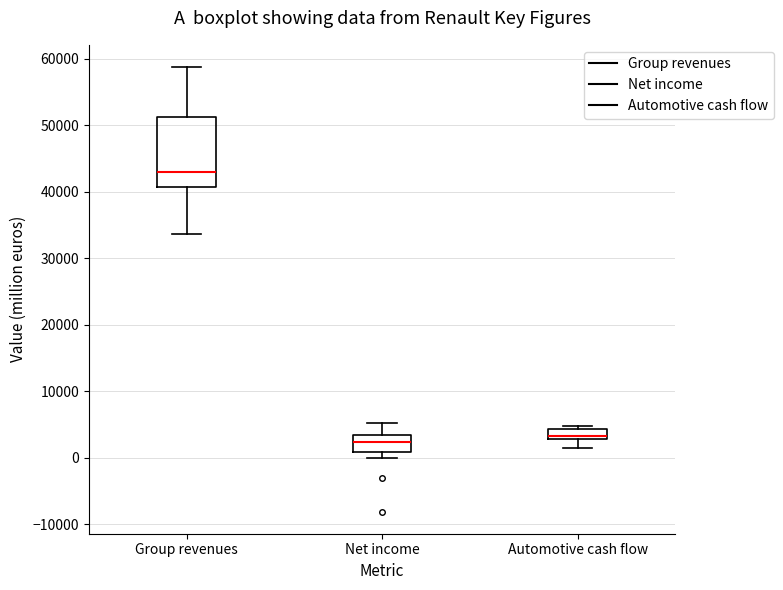

Where is the lower edge of the box for Net income on the y-axis? The values are not printed on the chart, so give them approximately, as read against the axis.

1000